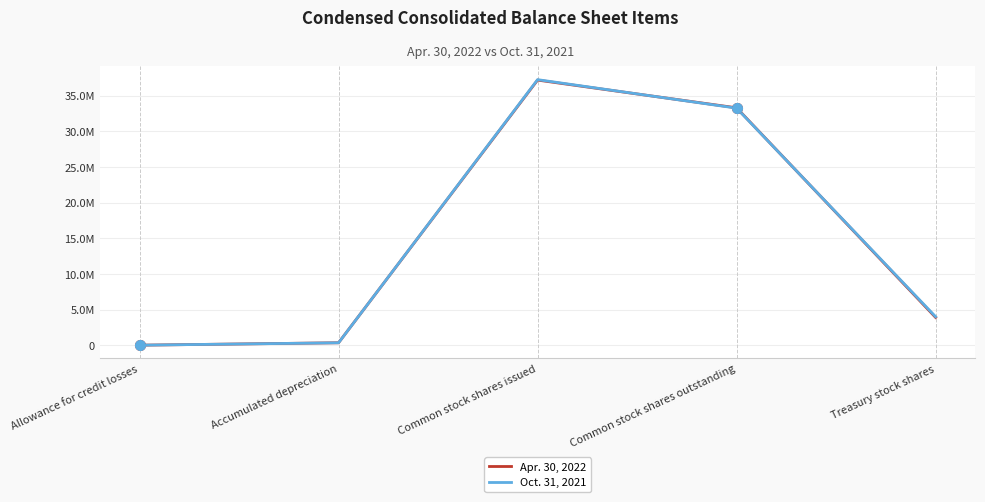

What is the label of the 3rd point from the right?

Common stock shares issued